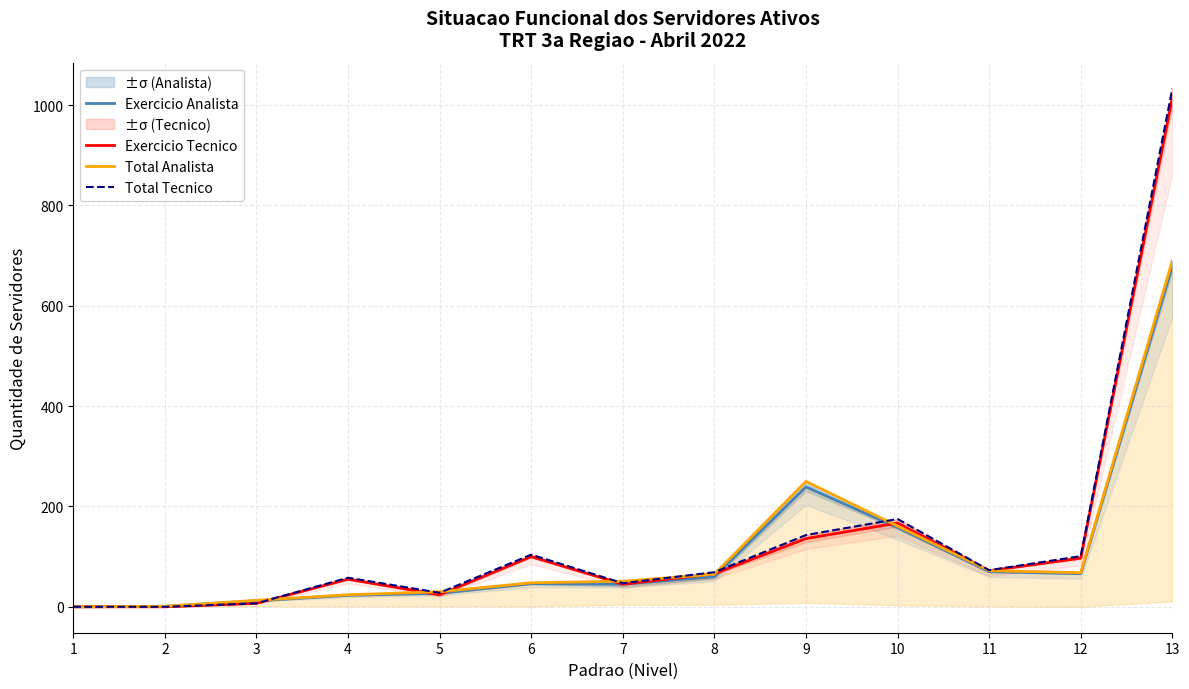

True or false: Exercicio Analista and Exercicio Tecnico cross at least once.

True